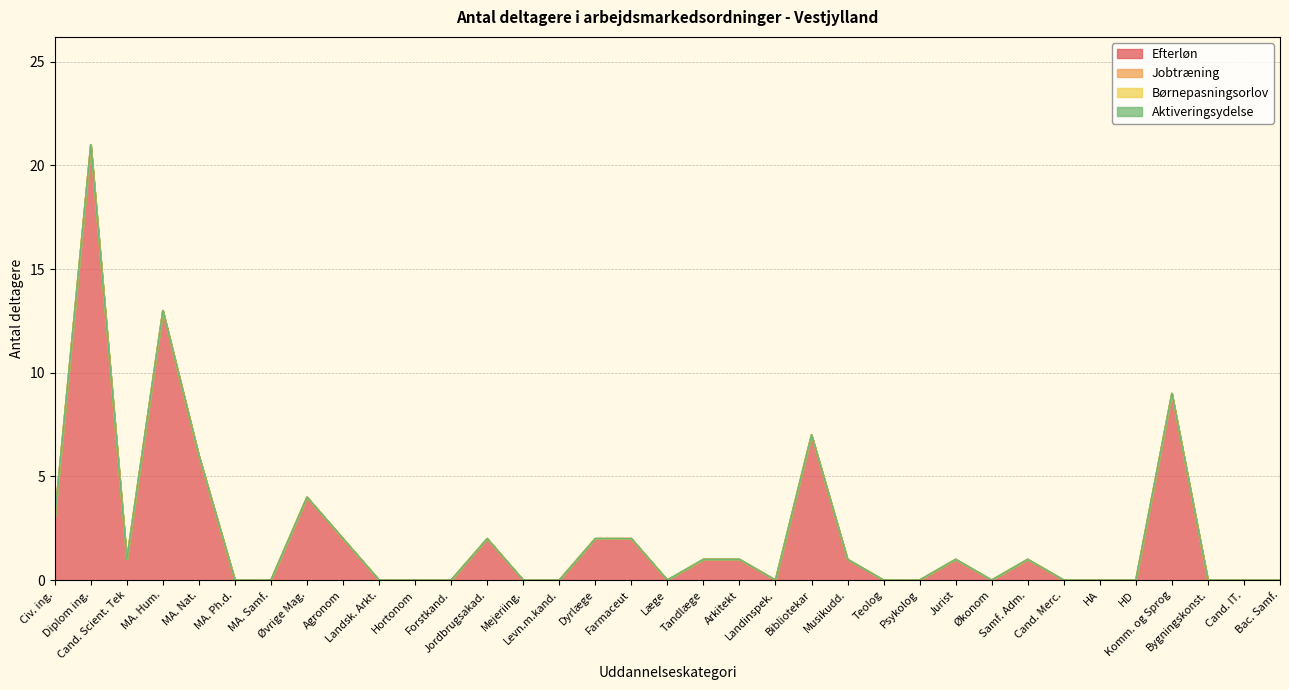

True or false: Aktiveringsydelse and Børnepasningsorlov intersect in this chart.

False